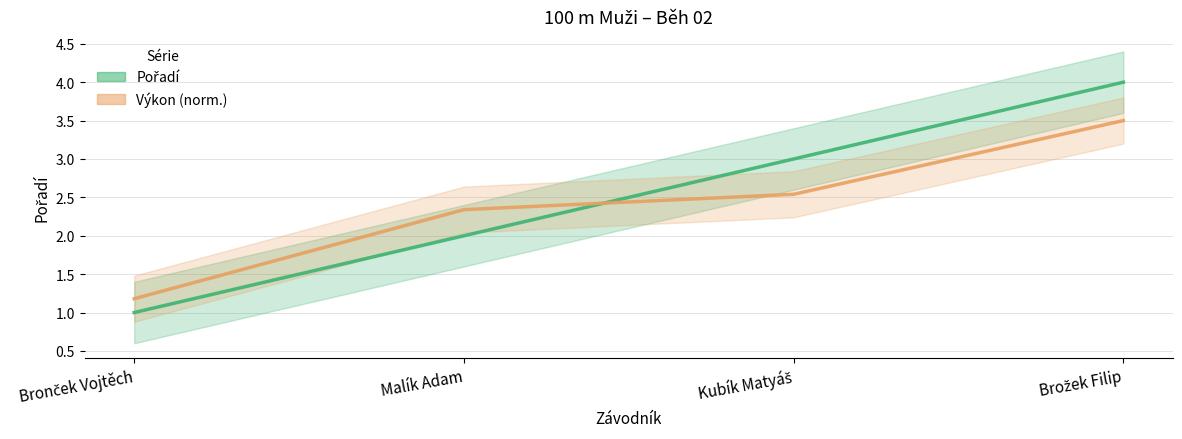

The Výkon (norm.) series shows 2.3 at Malík Adam. True or false?

True